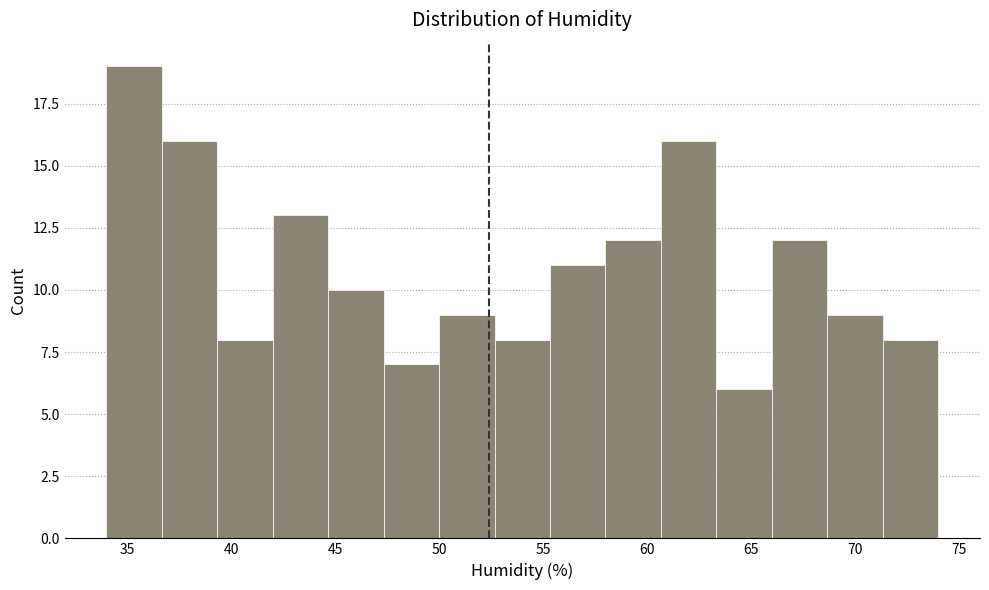

What is the height of the bar covering 36.5 to 39.5 on the x-axis? Neither the bar edges nor the heights are printed on the chart, so give them approximately, as read against the axes.

16